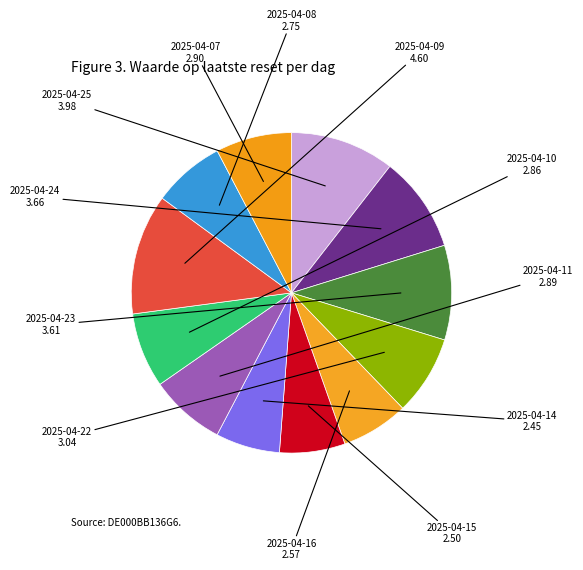

Count the number of slices in the pie.

12